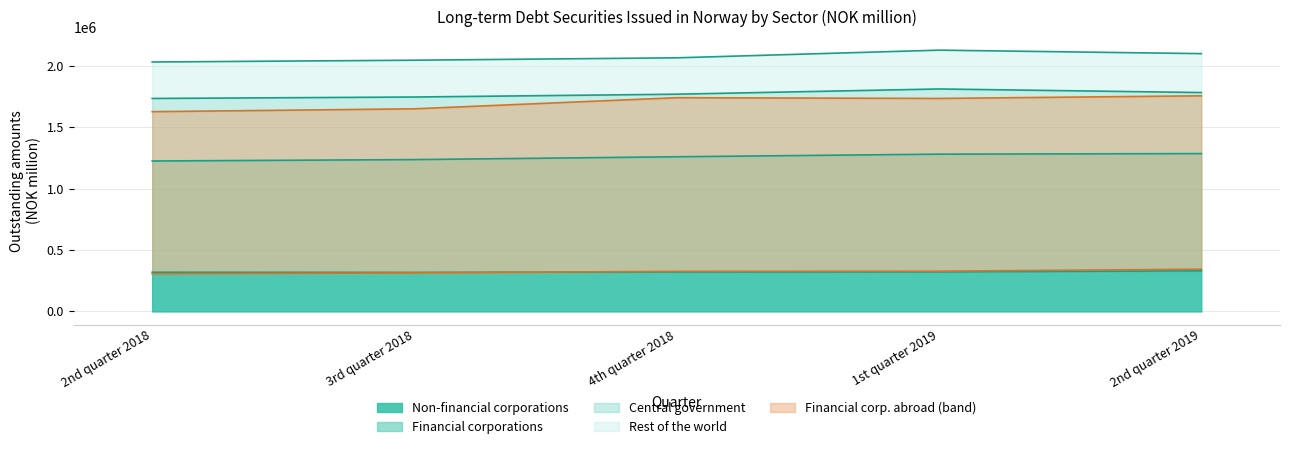

Which has a higher value, 4th quarter 2018 or 3rd quarter 2018?

4th quarter 2018